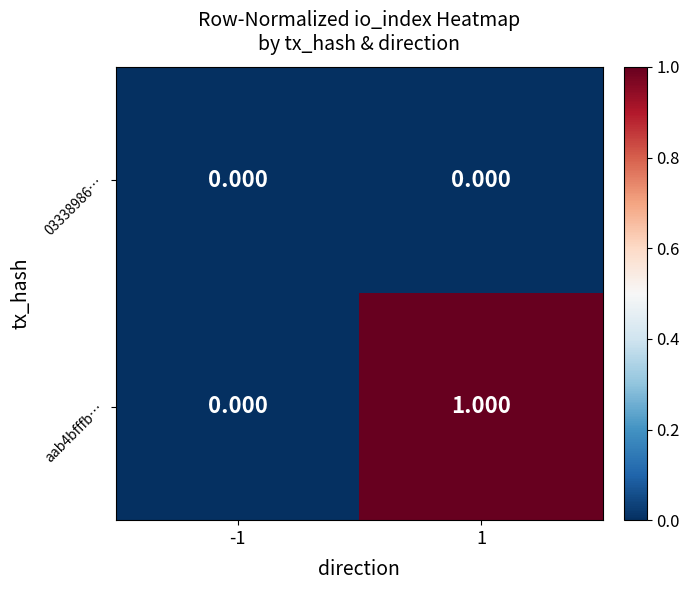

How many data points does each series have?

2